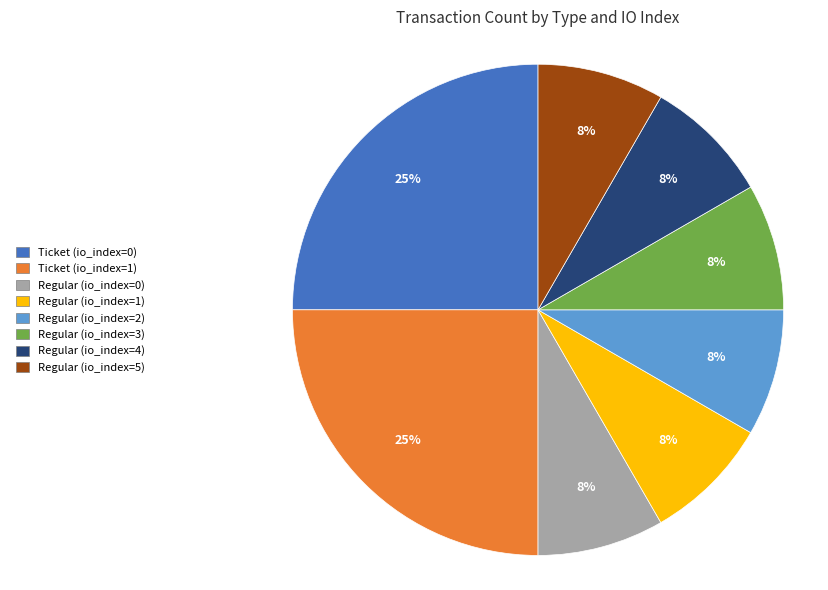

Is it true that Regular (io_index=3) is 19% of the pie?

False